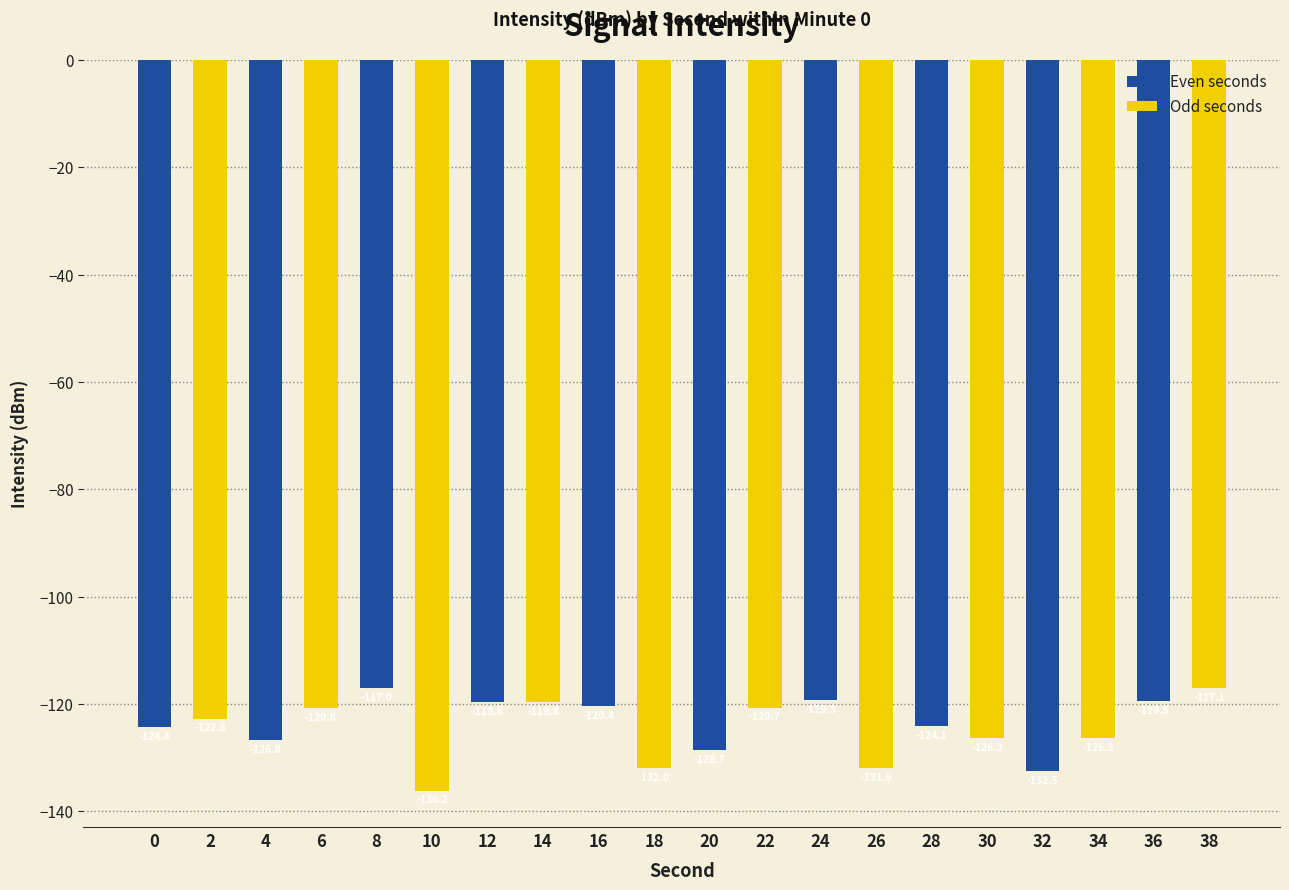

Does the chart contain stacked bars?

No